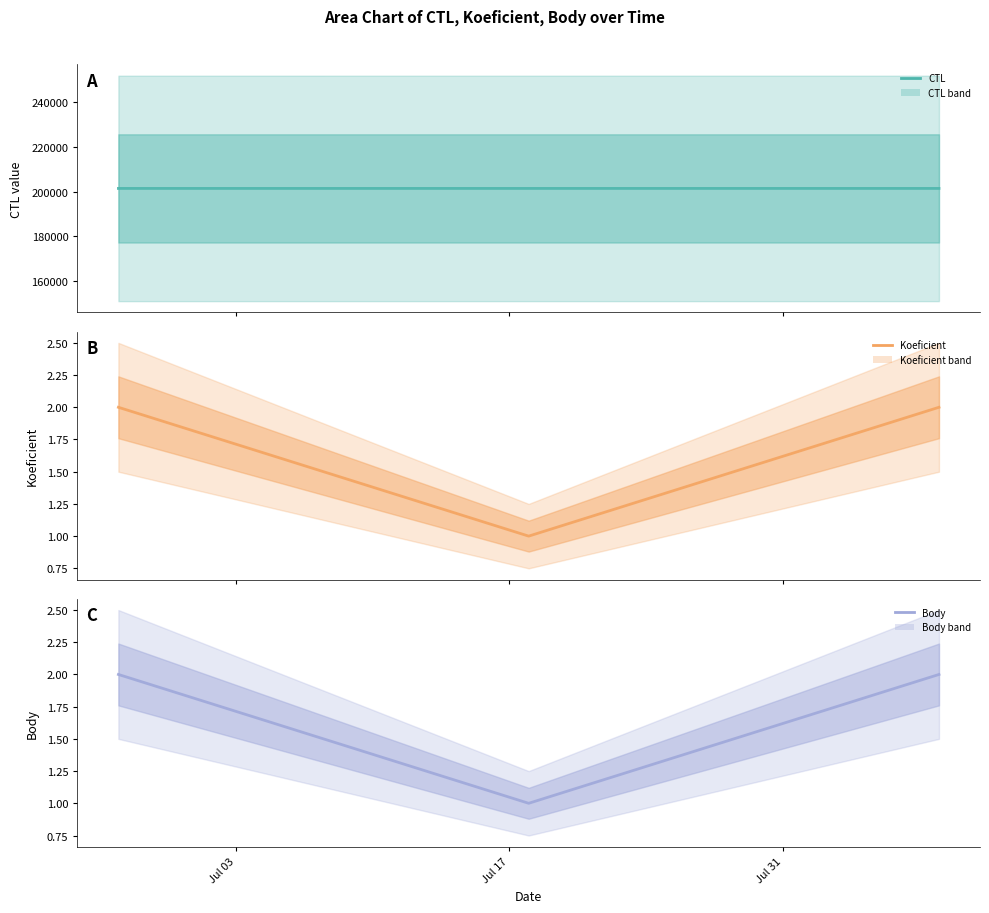

At how many categories does at least one series exceed 118019?

3